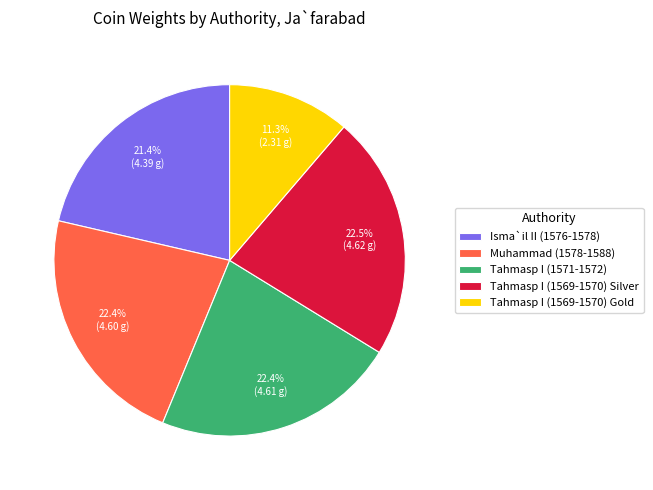

To the nearest percent, what percentage of the pie is Tahmasp I (1569-1570) Gold?

11%